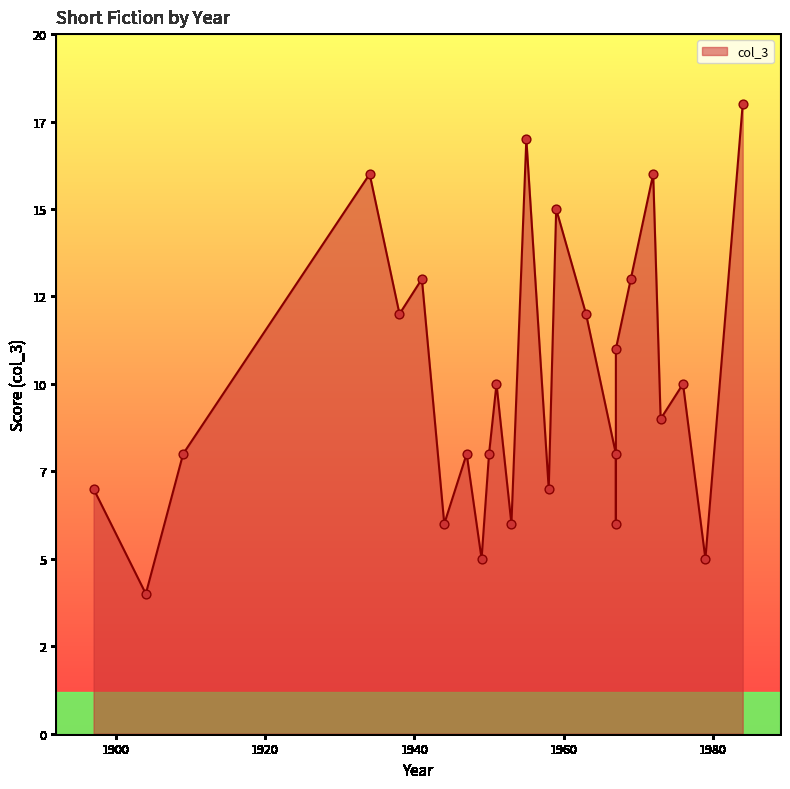

Which has a higher value, 1953 or 1897?

1897